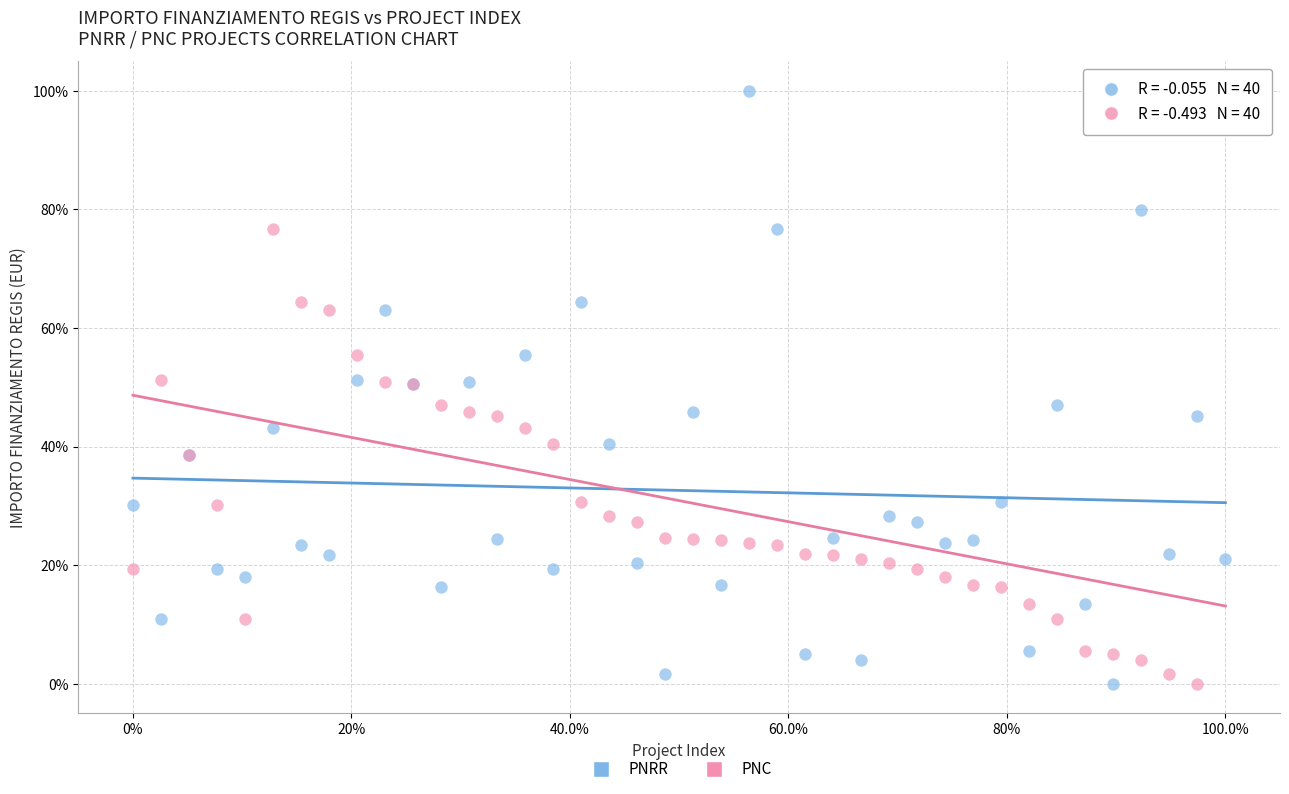

What are all the series names shown in the legend?

PNRR, PNC